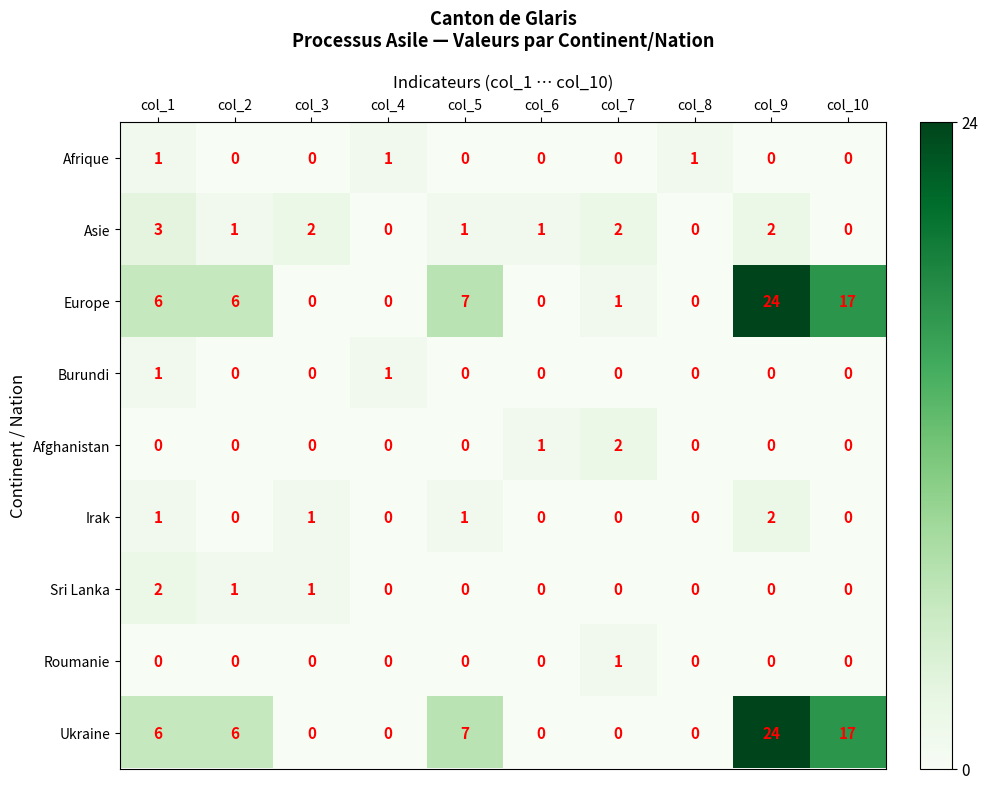

Is the value of Sri Lanka at col_10 greater than the value of Europe at col_1?

No